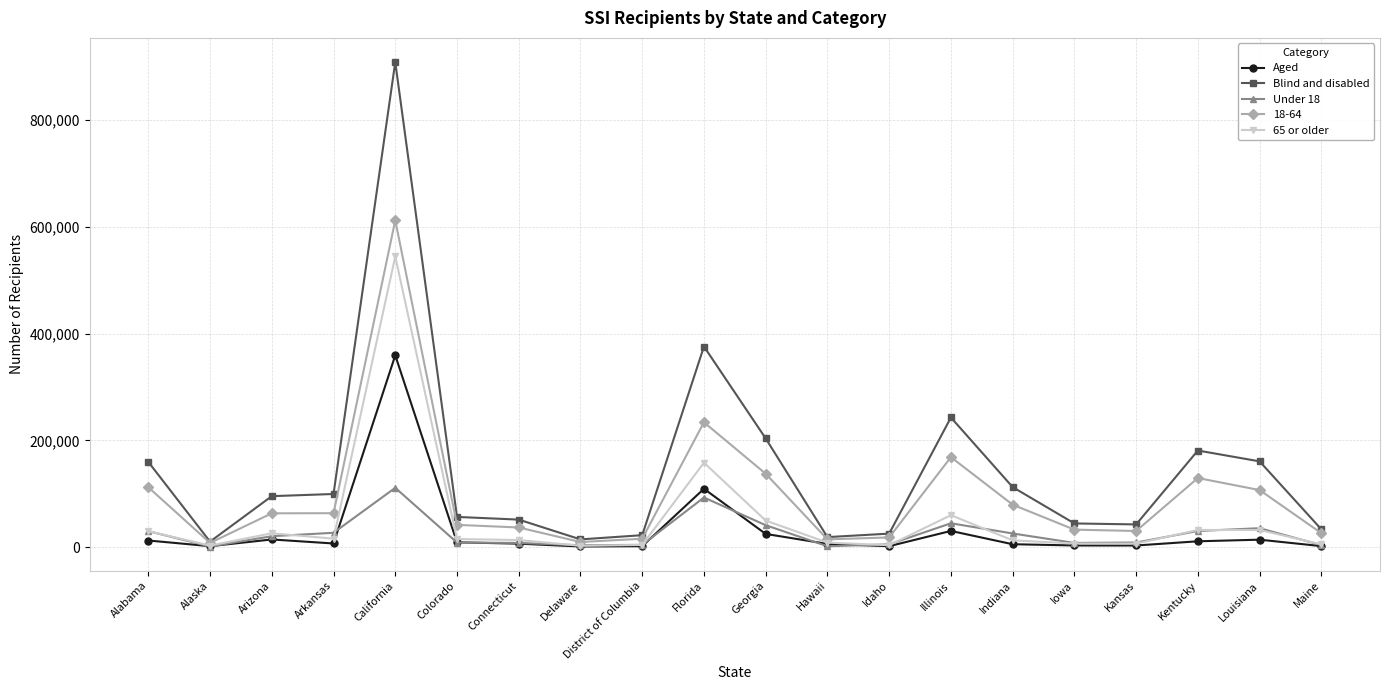

The Blind and disabled series shows 10379 at Alaska. True or false?

True